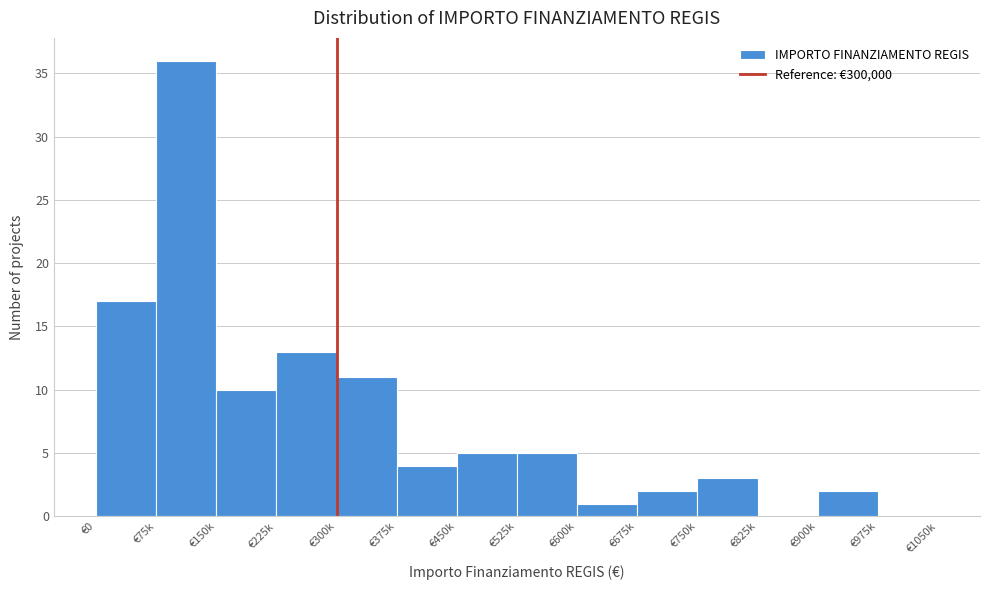

Reading right to left, transcribe all the data shown in this chart.

€975k=0	€900k=2	€825k=0	€750k=3	€675k=2	€600k=1	€525k=5	€450k=5	€375k=4	€300k=11	€225k=13	€150k=10	€75k=36	€0=17